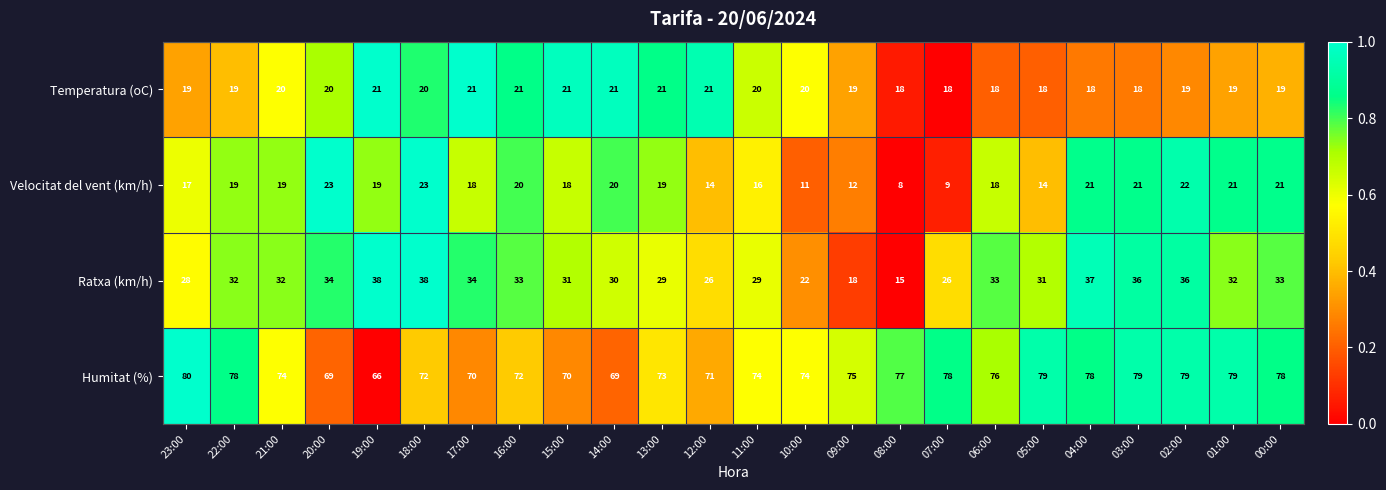

What is the sum of all Humitat (%) values?

1790